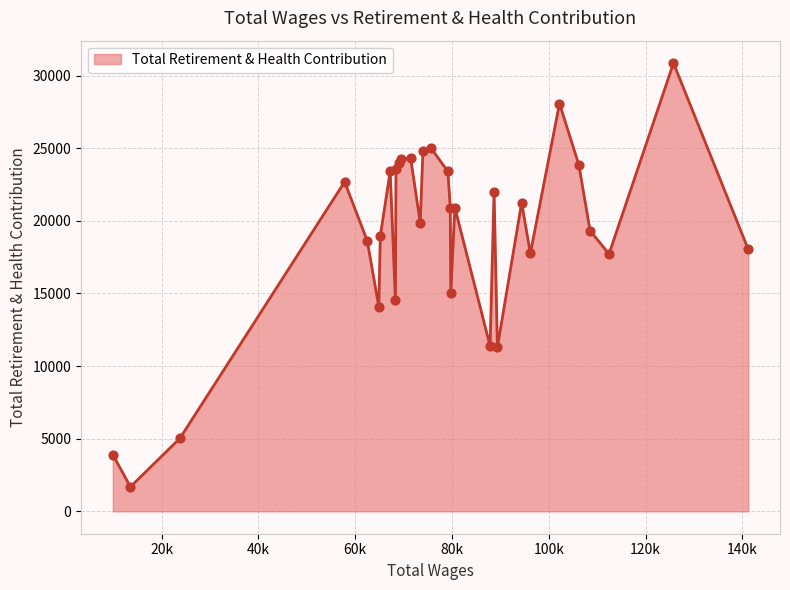

What is the maximum value shown in the chart?

30868